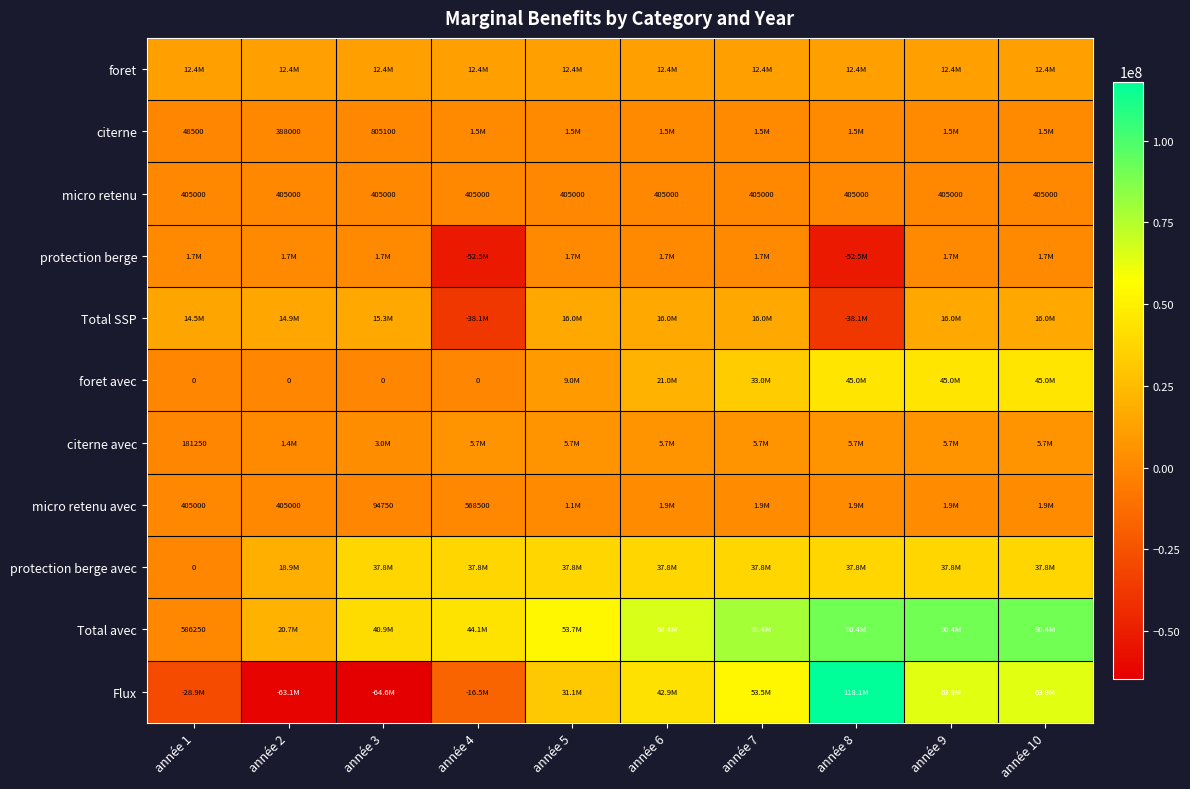

Rank the categories by protection berge avec value from lowest to highest.

année 1, année 2, année 3, année 4, année 5, année 6, année 7, année 8, année 9, année 10